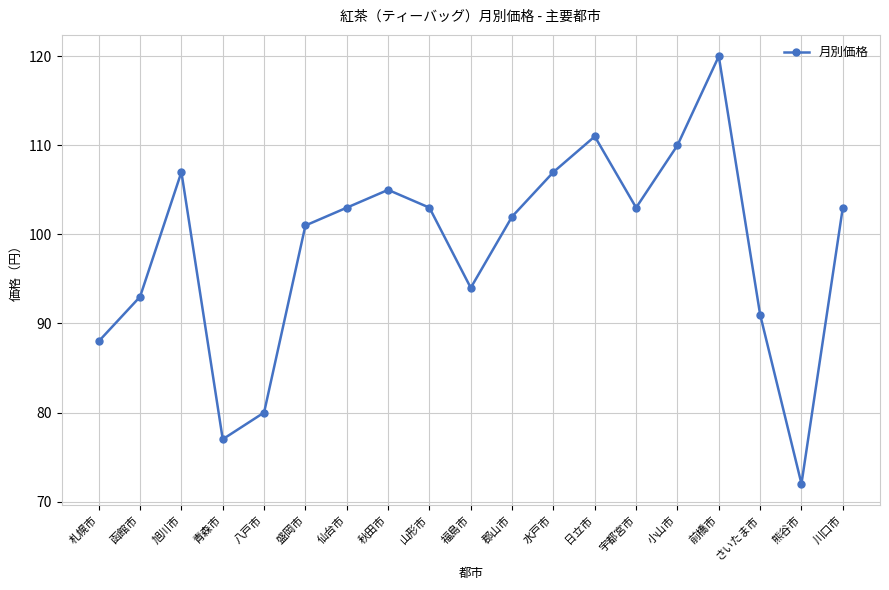

What is the difference between the maximum and minimum values?

48